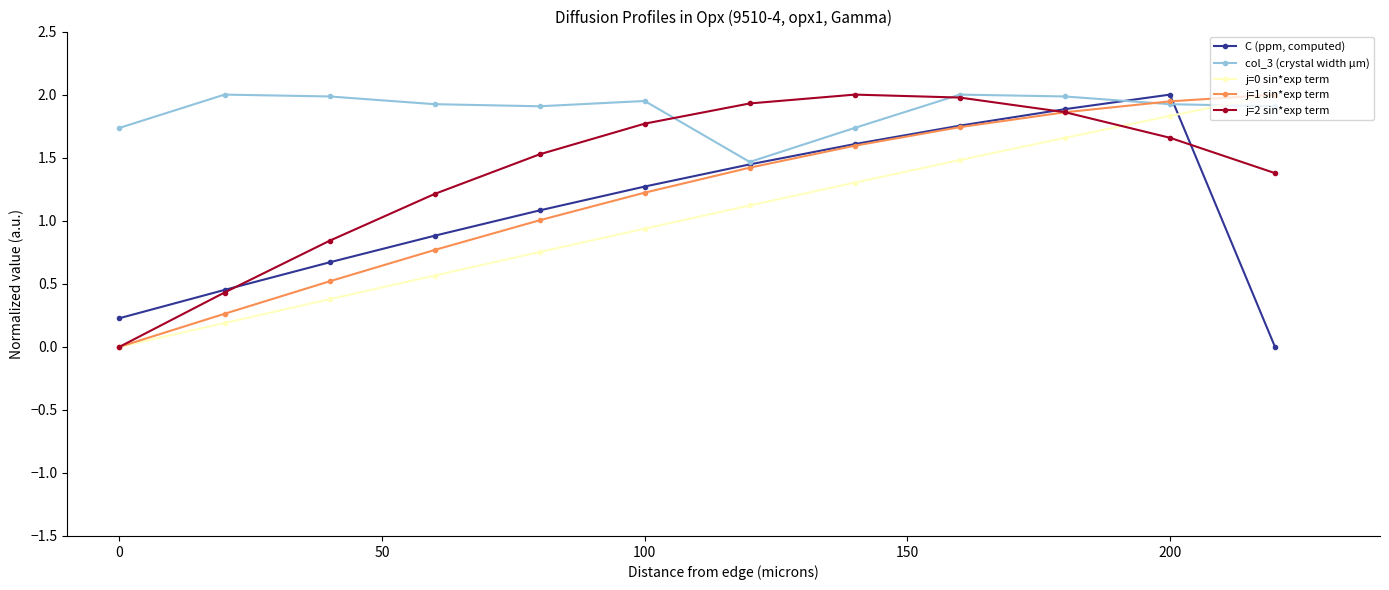

What is the difference between the maximum and minimum values in the j=2 sin*exp term series?

2.0